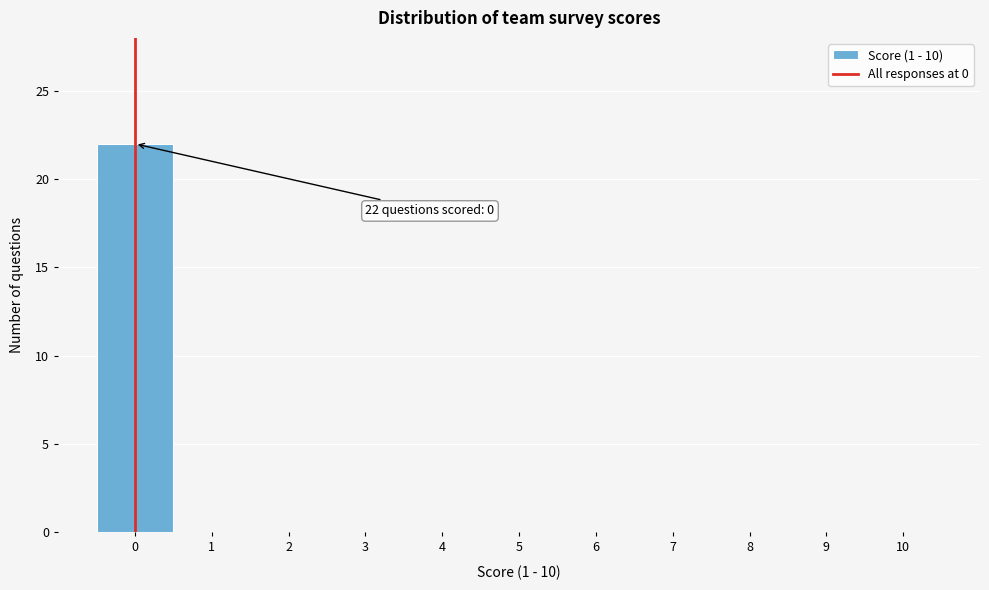

Over which range of the x-axis is the bar tallest?

-0.5 to 0.5